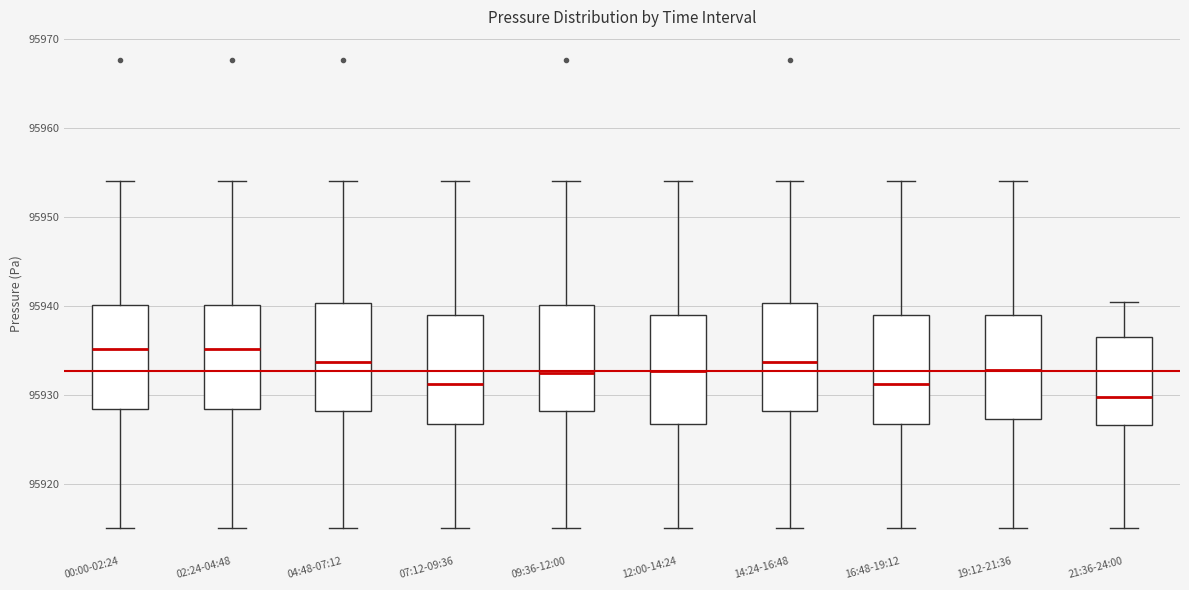

Reading left to right, read every box against the y-axis: the position of its median line, the range the box covers, and the ends of its whiskers. The values are not printed on the chart, so give them approximately, as read against the axis.

00:00-02:24: median 95935, box 95928 to 95940, whiskers 95915 to 95954
02:24-04:48: median 95935, box 95928 to 95940, whiskers 95915 to 95954
04:48-07:12: median 95934, box 95928 to 95940, whiskers 95915 to 95954
07:12-09:36: median 95931, box 95927 to 95939, whiskers 95915 to 95954
09:36-12:00: median 95933, box 95928 to 95940, whiskers 95915 to 95954
12:00-14:24: median 95933, box 95927 to 95939, whiskers 95915 to 95954
14:24-16:48: median 95934, box 95928 to 95940, whiskers 95915 to 95954
16:48-19:12: median 95931, box 95927 to 95939, whiskers 95915 to 95954
19:12-21:36: median 95933, box 95927 to 95939, whiskers 95915 to 95954
21:36-24:00: median 95930, box 95927 to 95937, whiskers 95915 to 95940